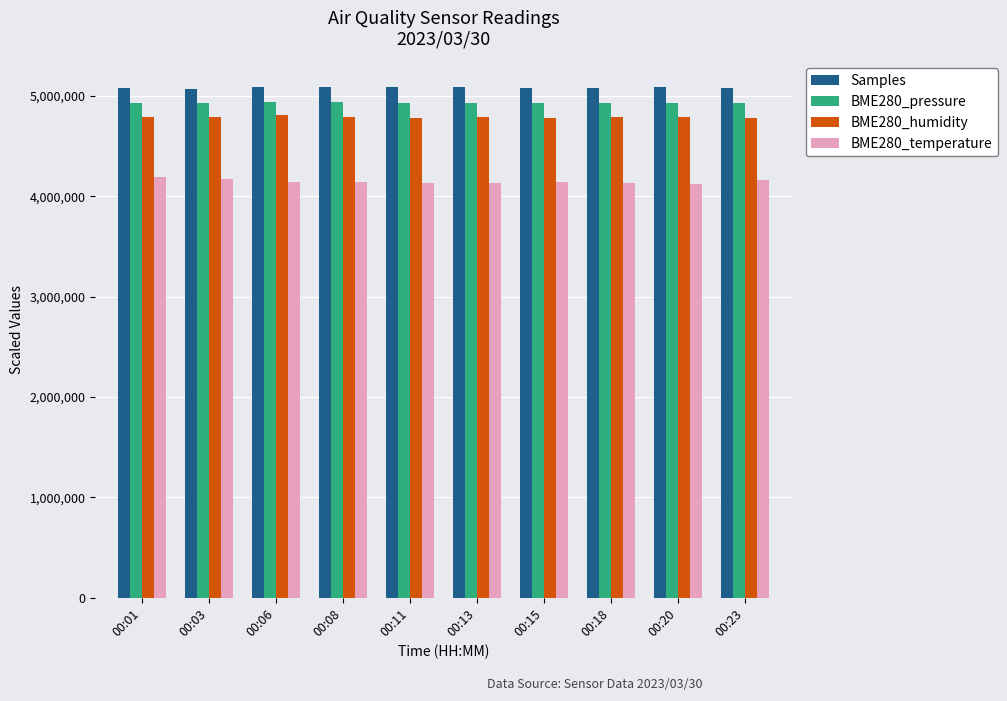

What is the sum of the BME280_humidity values at 00:18 and 00:11?

9562500.0